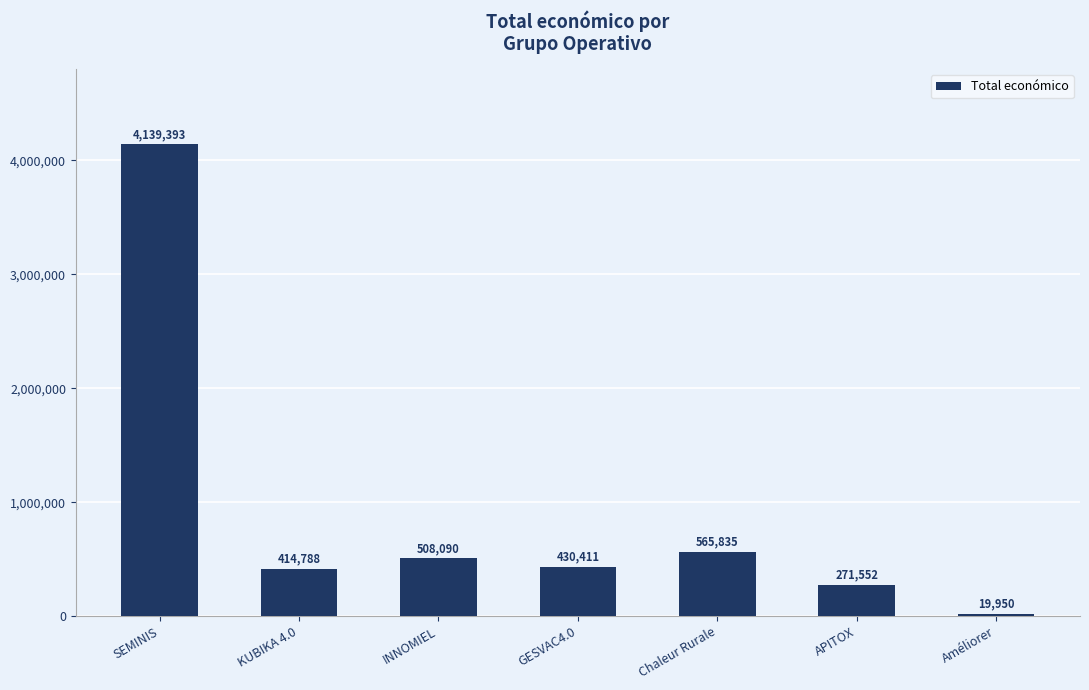

Reading left to right, list all the values displayed in this chart.

SEMINIS=4139393	KUBIKA 4.0=414788	INNOMIEL=508090	GESVAC4.0=430411	Chaleur Rurale=565835	APITOX=271552	Améliorer=19950